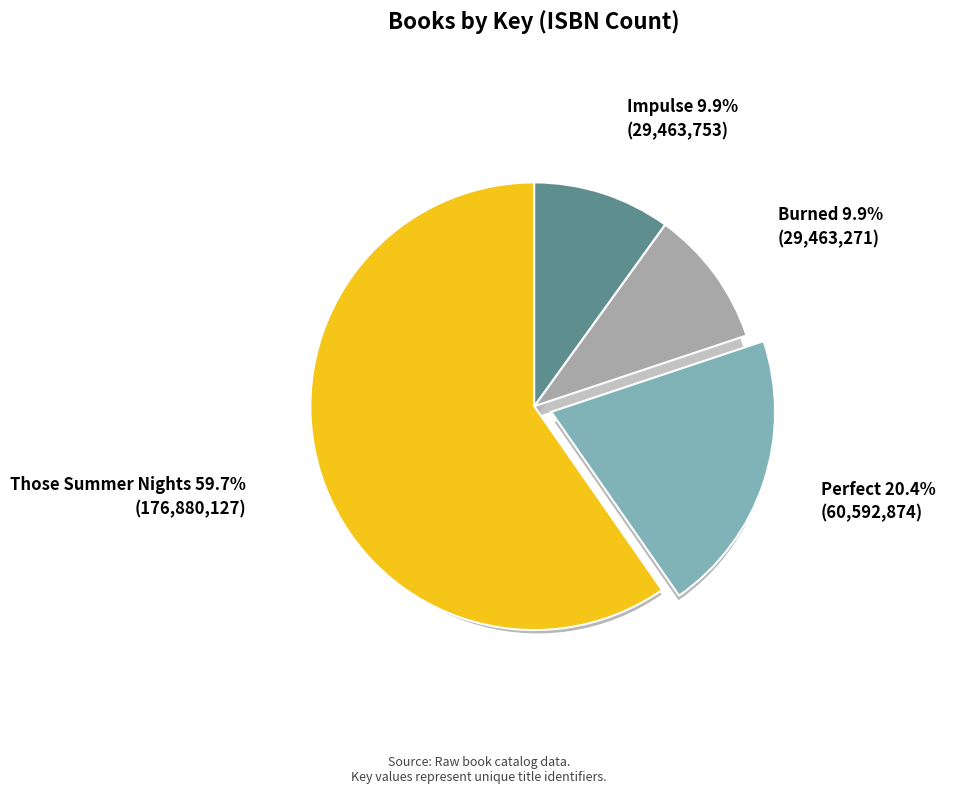

Which has a higher value, Burned or Those Summer Nights?

Those Summer Nights